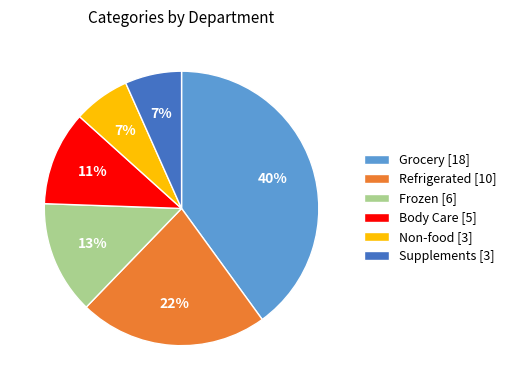

Count the number of slices in the pie.

6